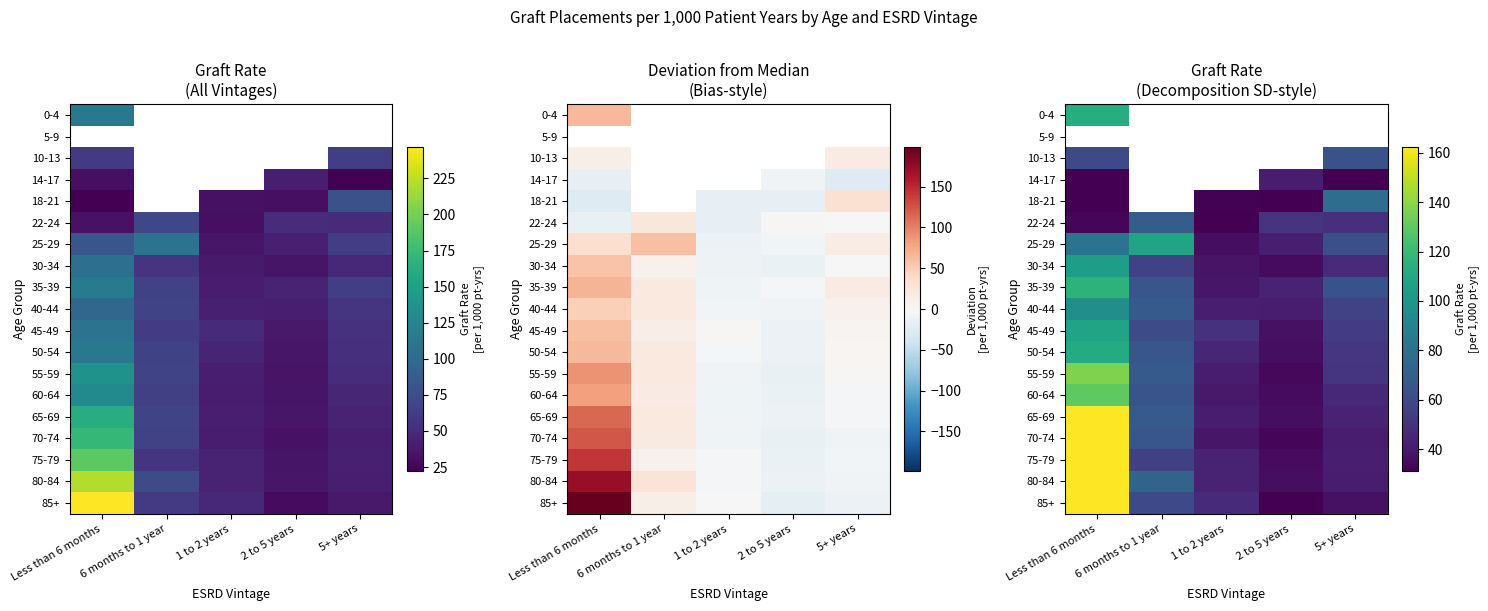

List the series in order of their peak value, lowest first.

14-17, 0-4, 5-9, 10-13, 22-24, 18-21, 40-44, 30-34, 25-29, 45-49, 50-54, 35-39, 60-64, 55-59, 65-69, 70-74, 75-79, 80-84, 85+